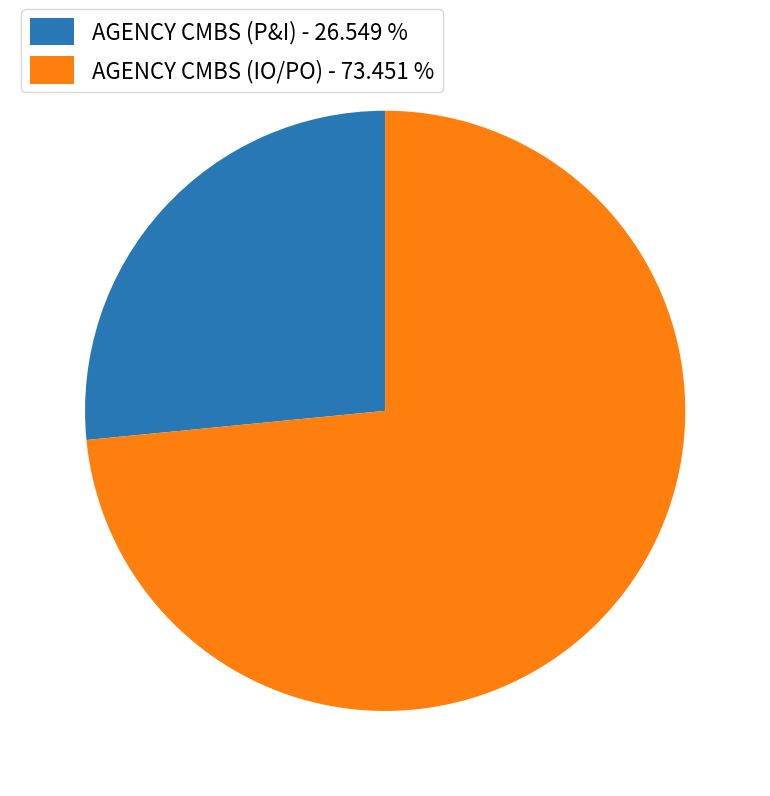

Which category accounts for the majority?

AGENCY CMBS (IO/PO) - 73.451 %